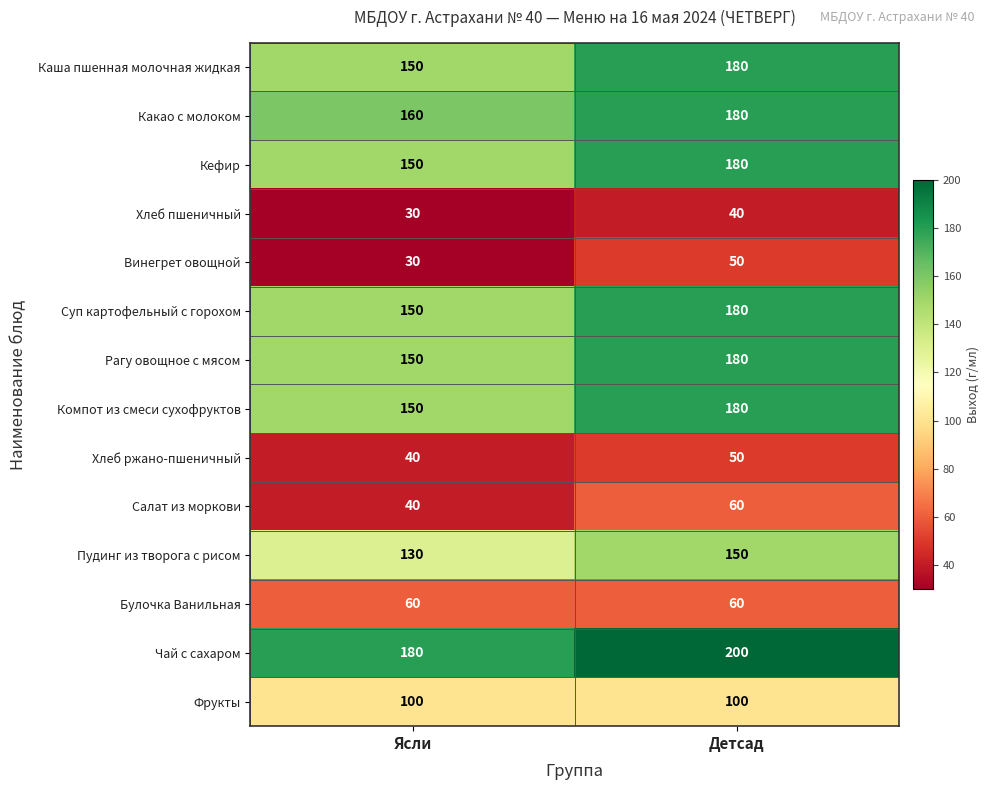

Reading right to left, list all the values displayed in this chart.

Каша пшенная молочная жидкая: Детсад=180	Ясли=150
Какао с молоком: Детсад=180	Ясли=160
Кефир: Детсад=180	Ясли=150
Хлеб пшеничный: Детсад=40	Ясли=30
Винегрет овощной: Детсад=50	Ясли=30
Суп картофельный с горохом: Детсад=180	Ясли=150
Рагу овощное с мясом: Детсад=180	Ясли=150
Компот из смеси сухофруктов: Детсад=180	Ясли=150
Хлеб ржано-пшеничный: Детсад=50	Ясли=40
Салат из моркови: Детсад=60	Ясли=40
Пудинг из творога с рисом: Детсад=150	Ясли=130
Булочка Ванильная: Детсад=60	Ясли=60
Чай с сахаром: Детсад=200	Ясли=180
Фрукты: Детсад=100	Ясли=100